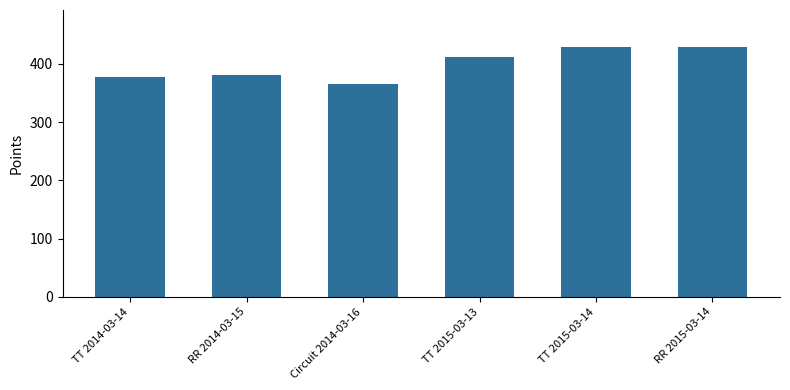

True or false: the data shows 130.1 at RR 2014-03-15.

False